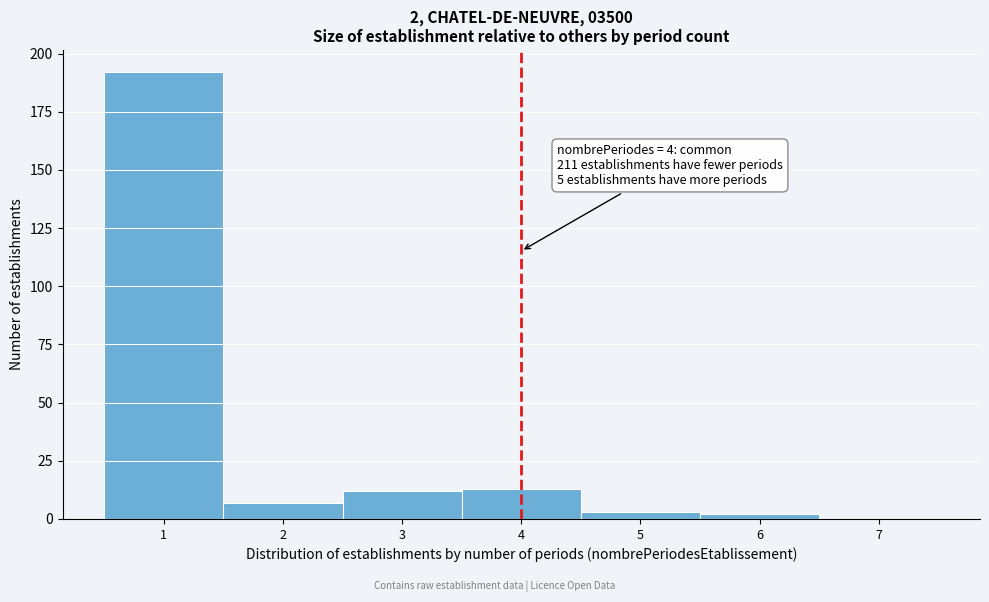

Which range on the x-axis has the tallest bar?

0.5 to 1.5